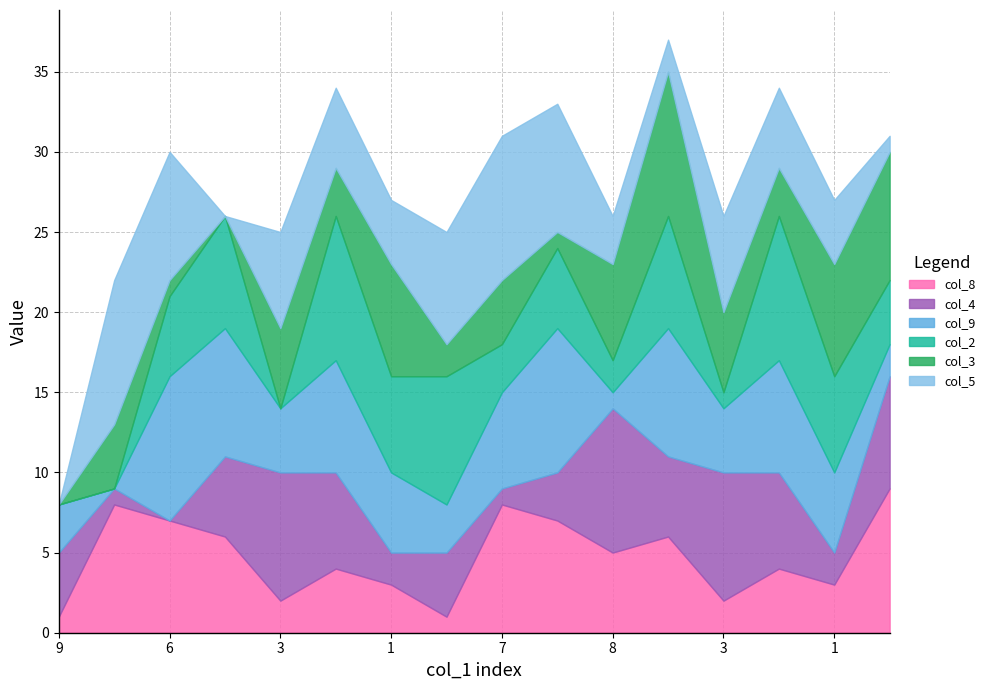

In col_5, how many points are lower than both neighbors (excluding endpoints)?

3